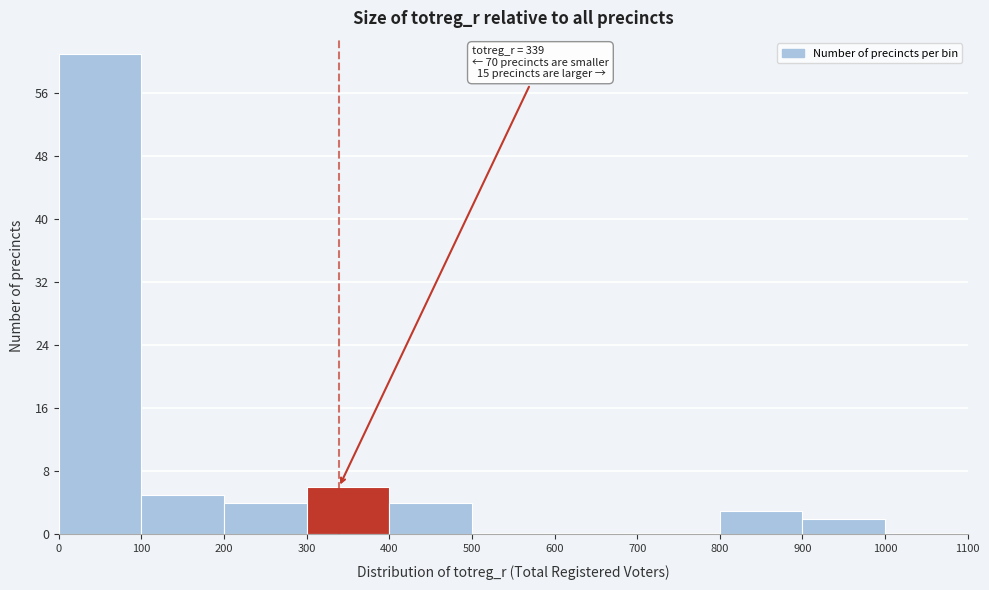

Which range on the x-axis has the tallest bar?

0 to 100